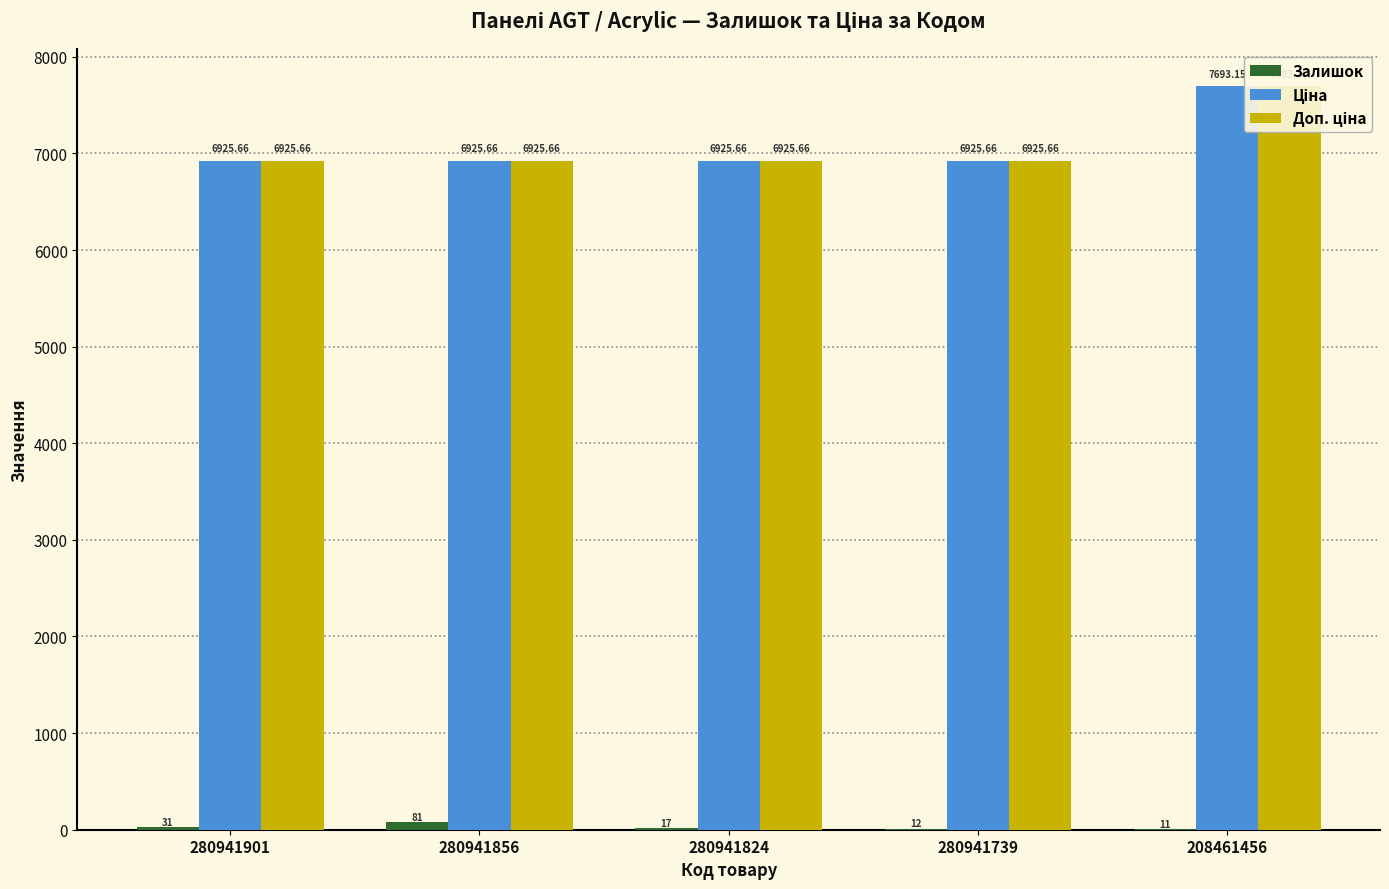

What are all the series names shown in the legend?

Залишок, Ціна, Доп. ціна